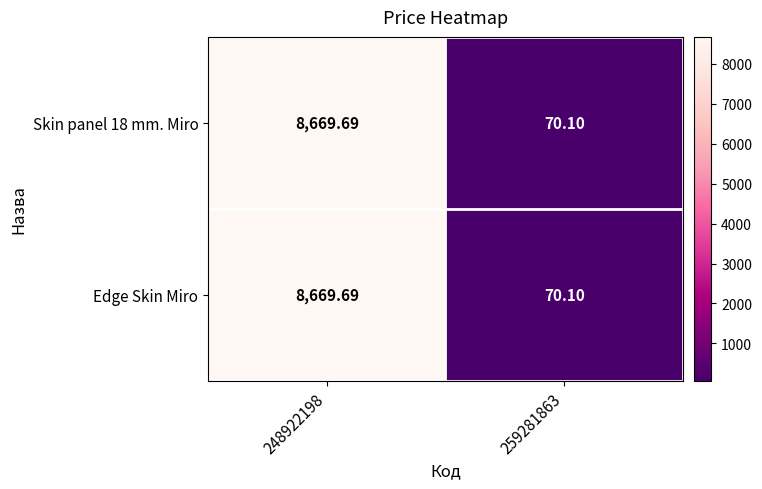

Reading right to left, transcribe all the data shown in this chart.

Skin panel 18 mm. Miro: 259281863=70.1	248922198=8669.7
Edge Skin Miro: 259281863=70.1	248922198=8669.7